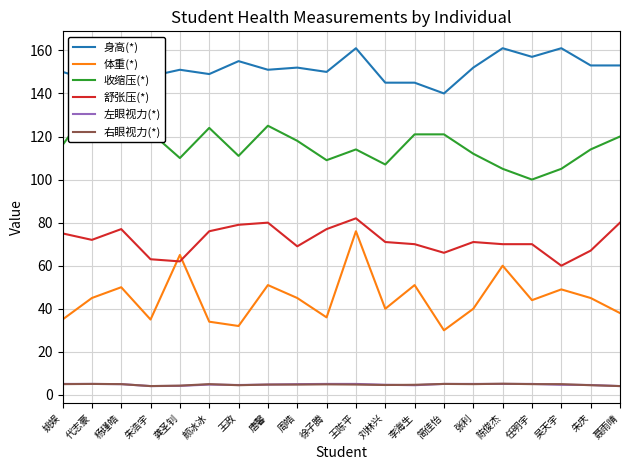

Where is 收缩压(*) nearest to the value 117?

姚娱